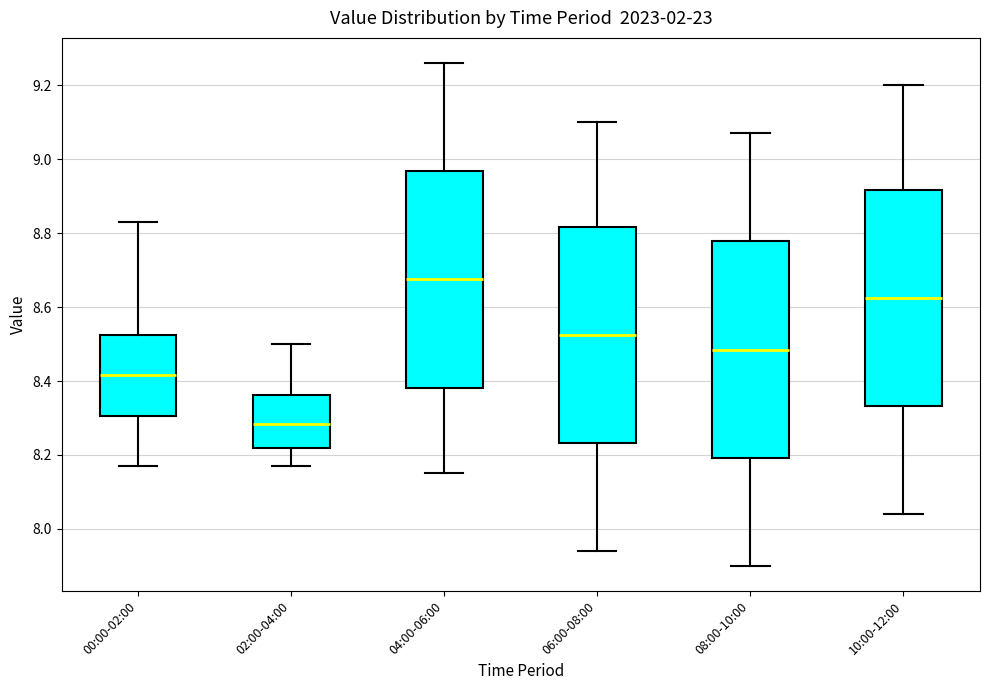

Reading left to right, transcribe this box plot: for each box, give where its median line is, the range the box spans, and where its two whiskers end, as read against the y-axis. The values are not printed on the chart, so give them approximately, as read against the axis.

00:00-02:00: median 8.42, box 8.30 to 8.52, whiskers 8.18 to 8.84
02:00-04:00: median 8.28, box 8.22 to 8.36, whiskers 8.18 to 8.50
04:00-06:00: median 8.68, box 8.38 to 8.96, whiskers 8.16 to 9.26
06:00-08:00: median 8.52, box 8.24 to 8.82, whiskers 7.94 to 9.10
08:00-10:00: median 8.48, box 8.20 to 8.78, whiskers 7.90 to 9.08
10:00-12:00: median 8.62, box 8.34 to 8.92, whiskers 8.04 to 9.20